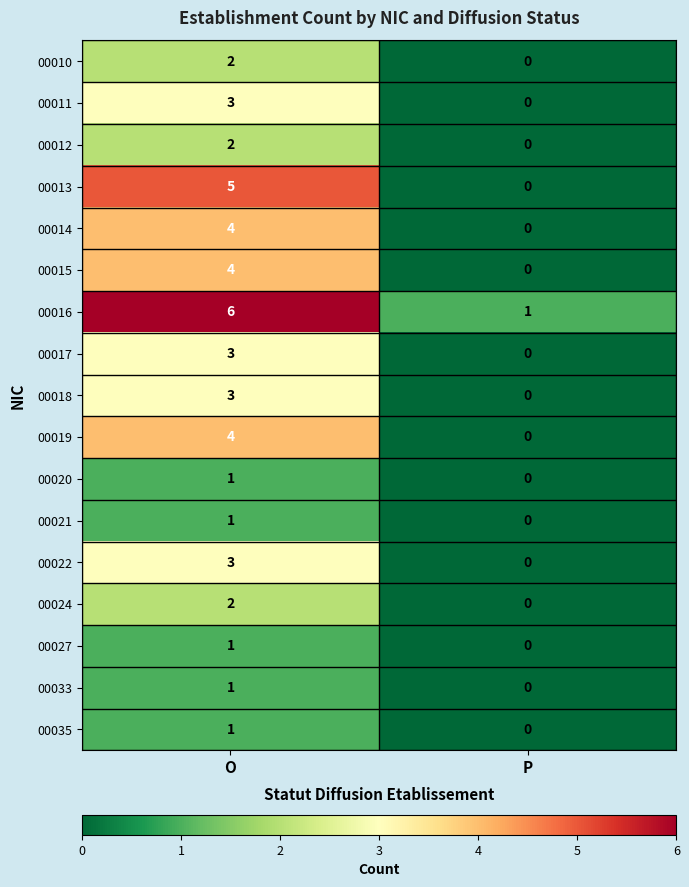

The value of 00014 at P is 0. True or false?

True